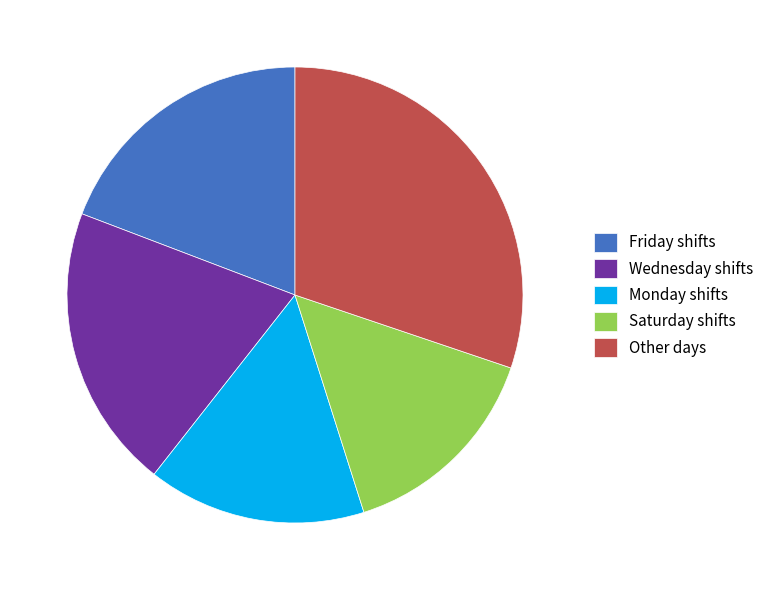

Approximately how many times larger is the value at Friday shifts compared to Other days?

0.6